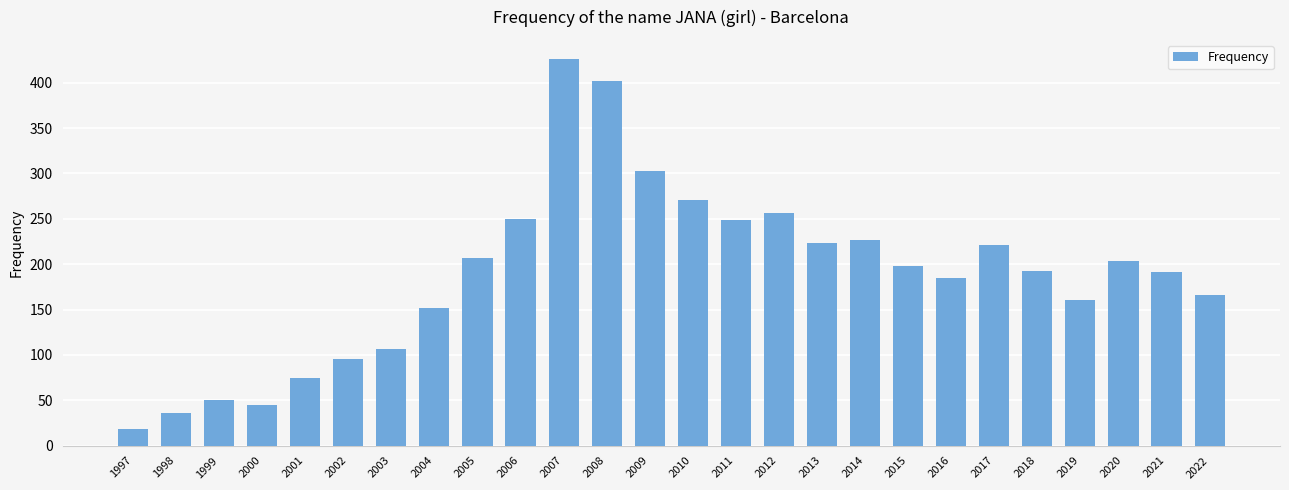

What is the value of the 2nd bar from the left?

36